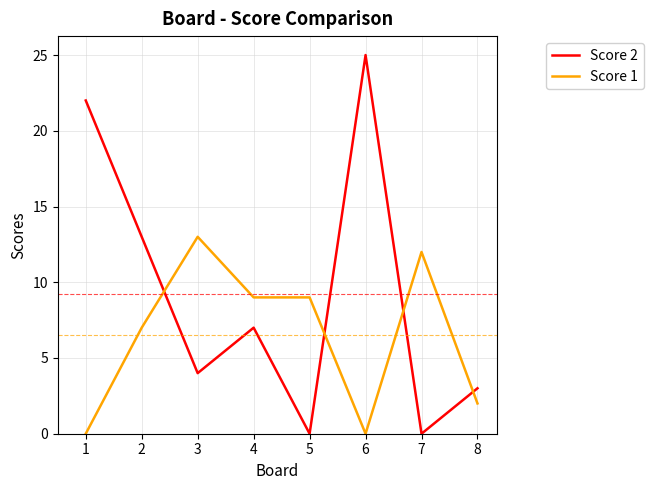

What is the maximum value for Score 2?

25